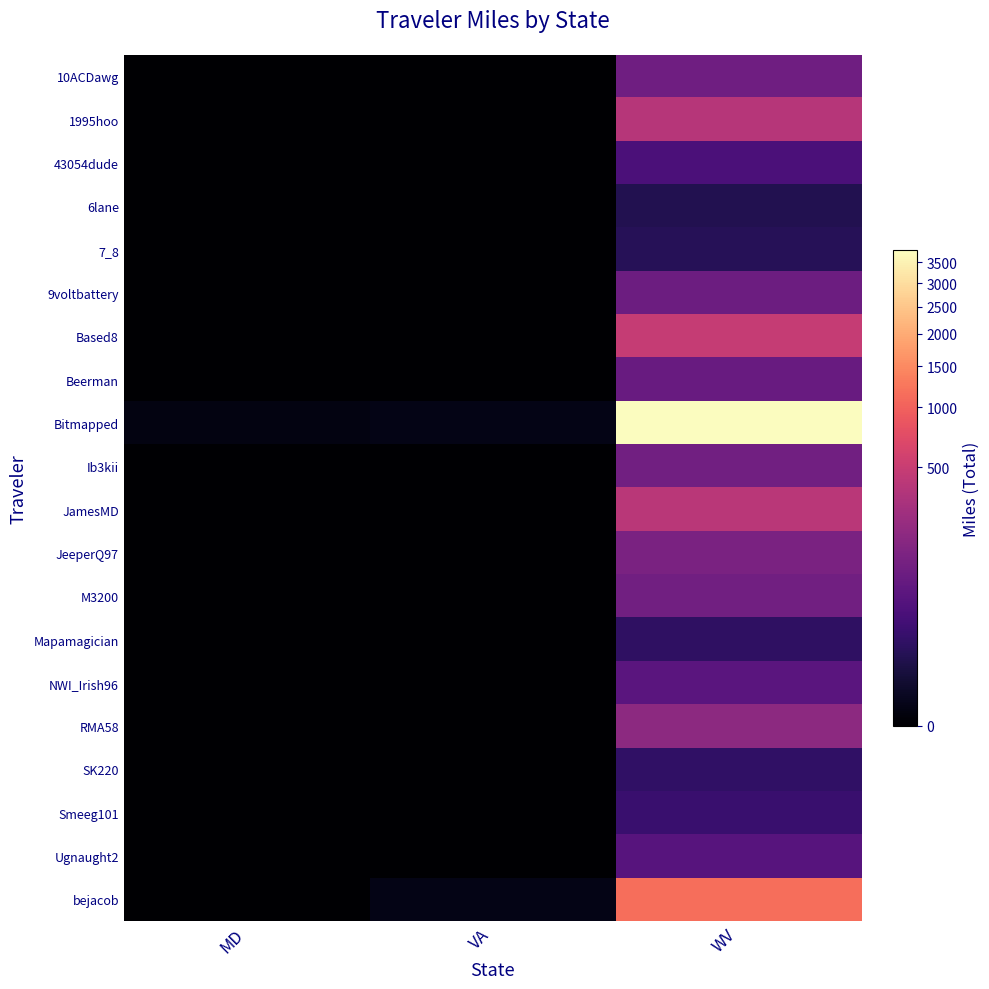

Rank the series at WV from highest to lowest value.

Bitmapped, bejacob, Based8, JamesMD, 1995hoo, RMA58, JeeperQ97, M3200, Ib3kii, 10ACDawg, 9voltbattery, Beerman, NWI_Irish96, Ugnaught2, 43054dude, Smeeg101, SK220, Mapamagician, 7_8, 6lane